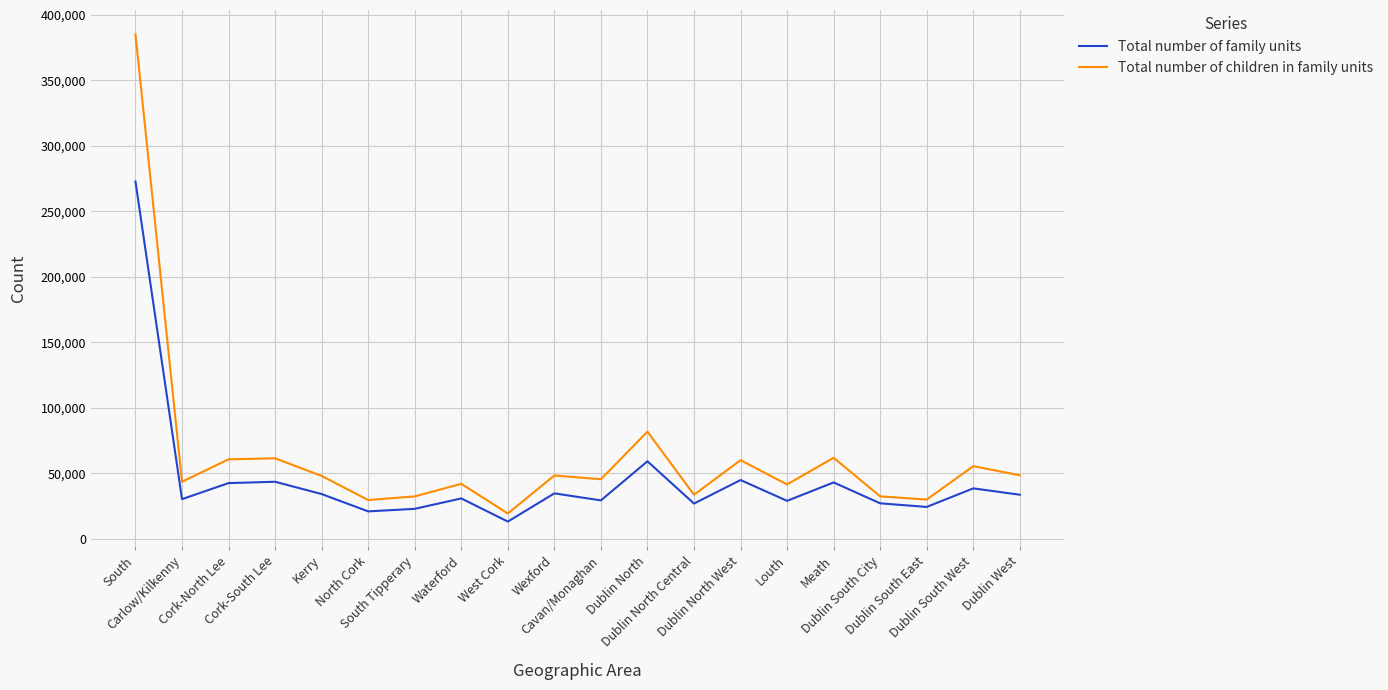

What is the difference between the highest and lowest values at Dublin South City?

5314